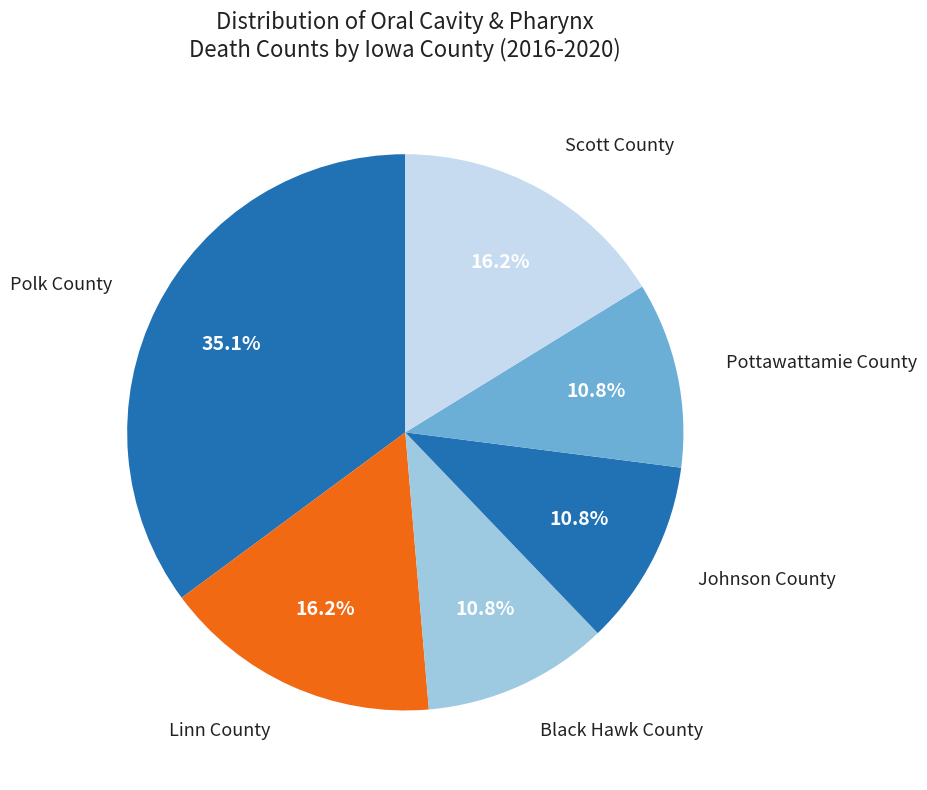

Approximately how many times larger is the value at Pottawattamie County compared to Scott County?

0.7